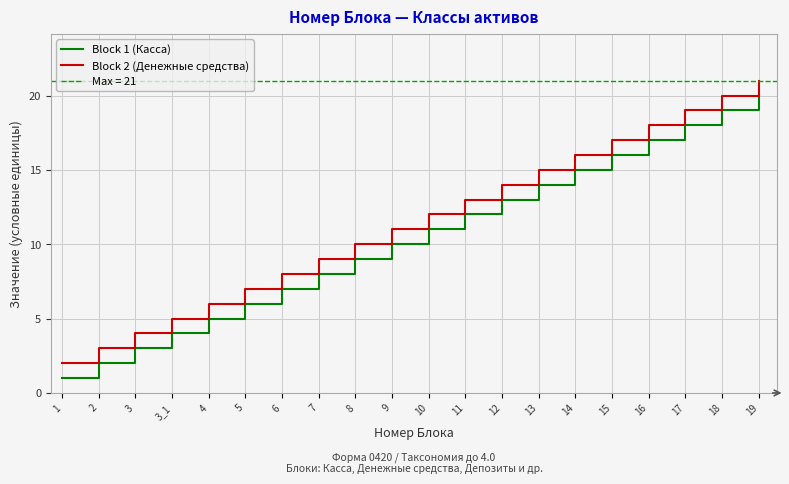

Read the Block 2 (Денежные средства) value at 8.

10